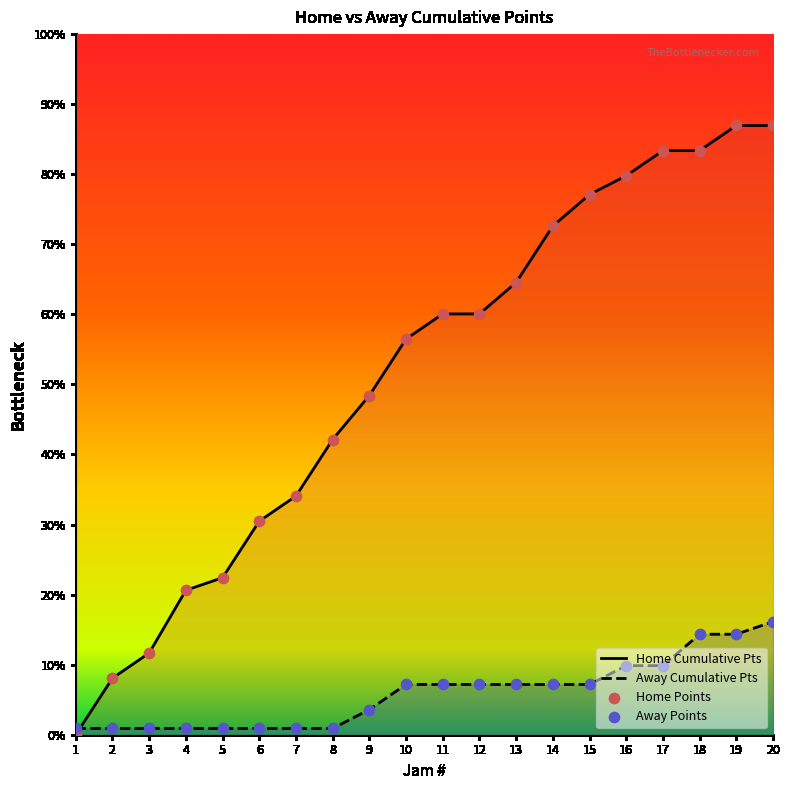

Which series contains the highest Y value?

Home Cumulative Pts